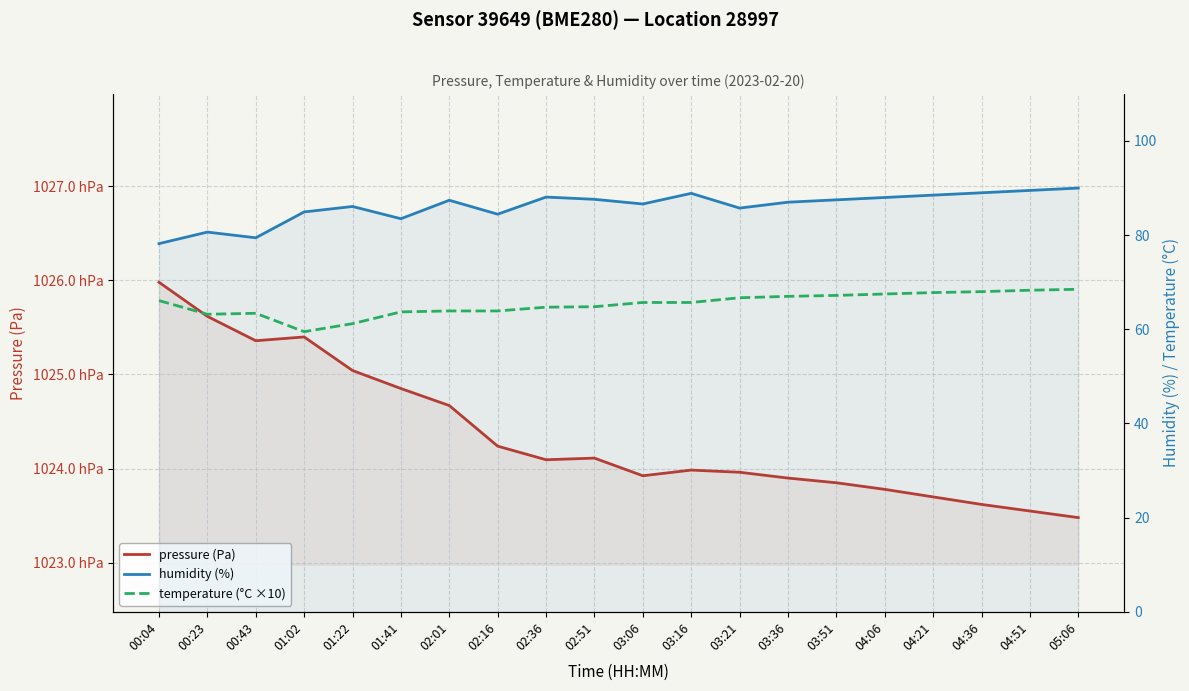

At which label does temperature (°C ×10) reach its minimum?

01:02